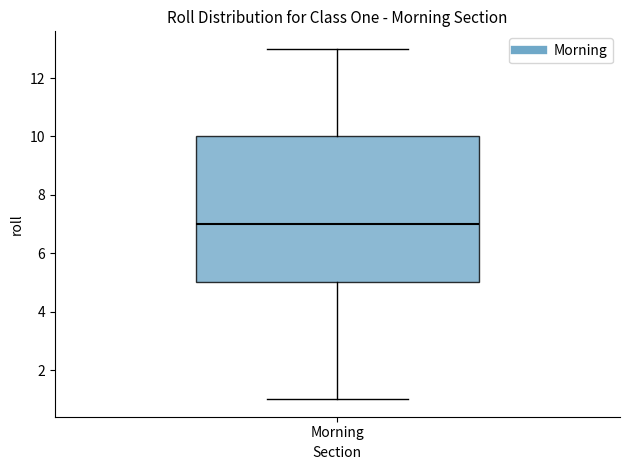

Read this box plot against the y-axis: the position of the median line, the range covered by the box, and the ends of both whiskers. The values are not printed on the chart, so give them approximately, as read against the axis.

median 7, box 5 to 10, whiskers 1 to 13